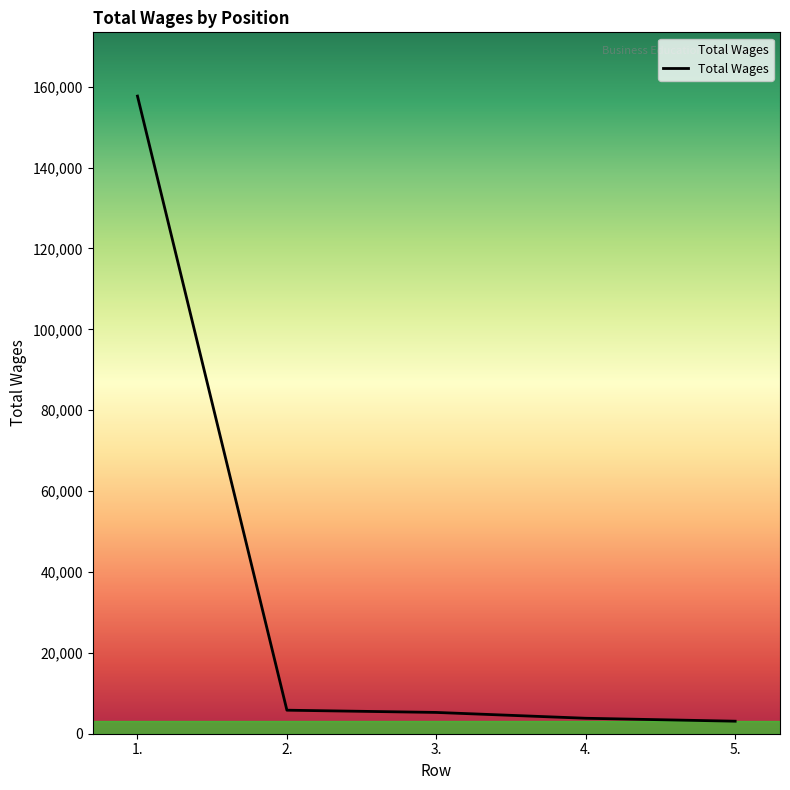

Approximately how many times larger is the value at 1. compared to 2.?

27.1